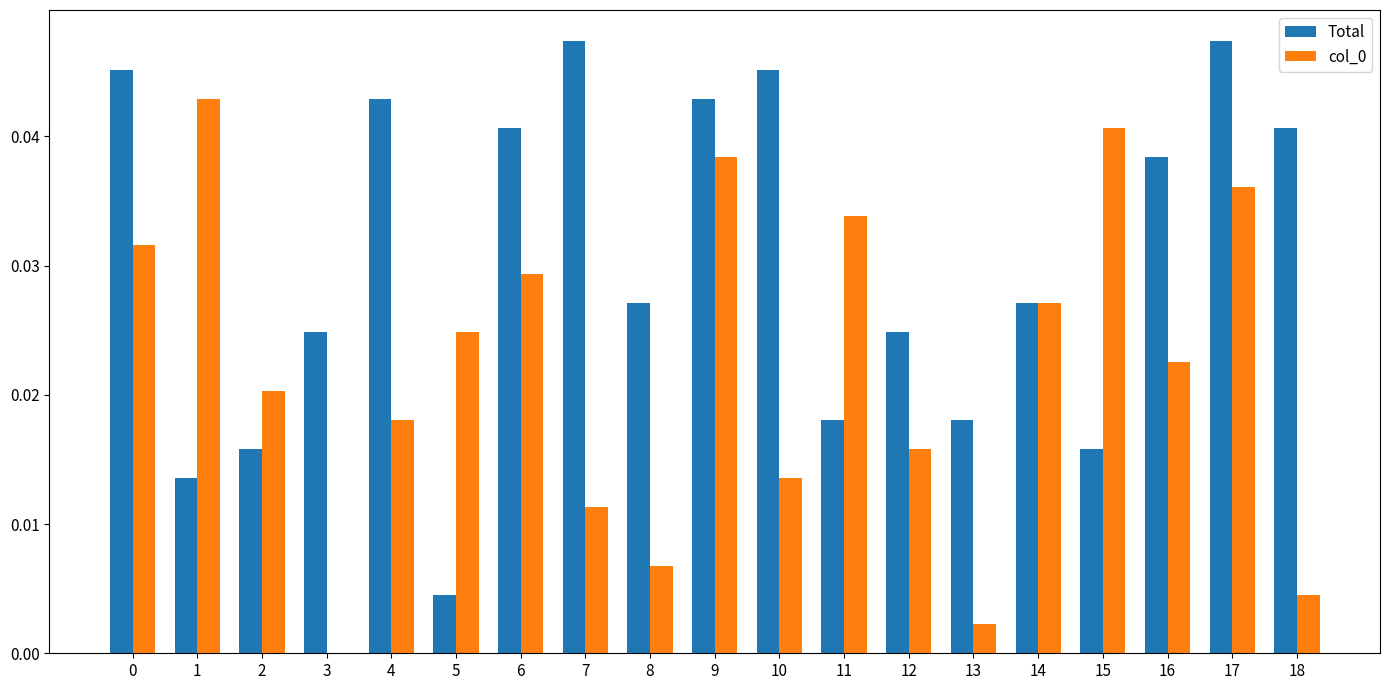

True or false: Total has a value of 0.0 at 3.

True